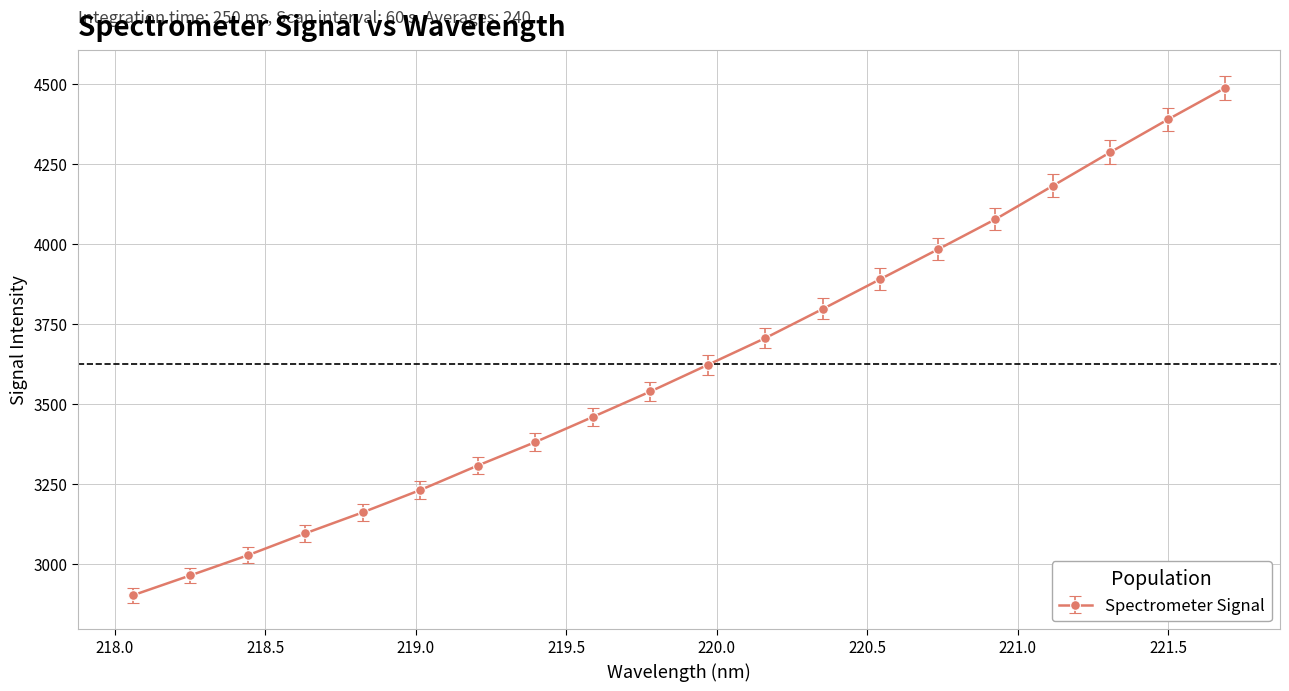

What is the difference between the maximum and minimum values?

1586.8